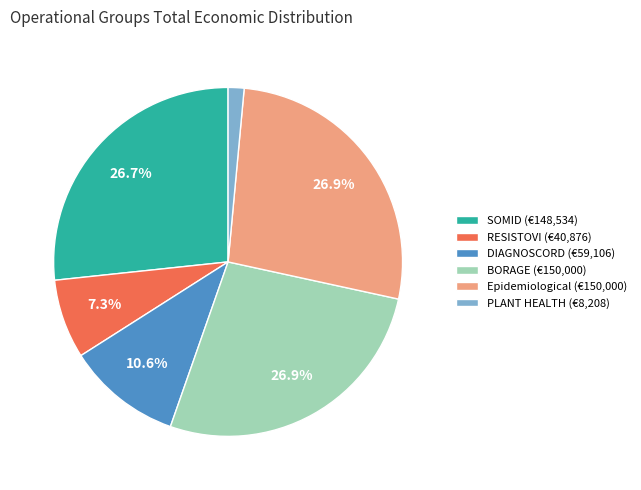

How many segments does this pie chart have?

6